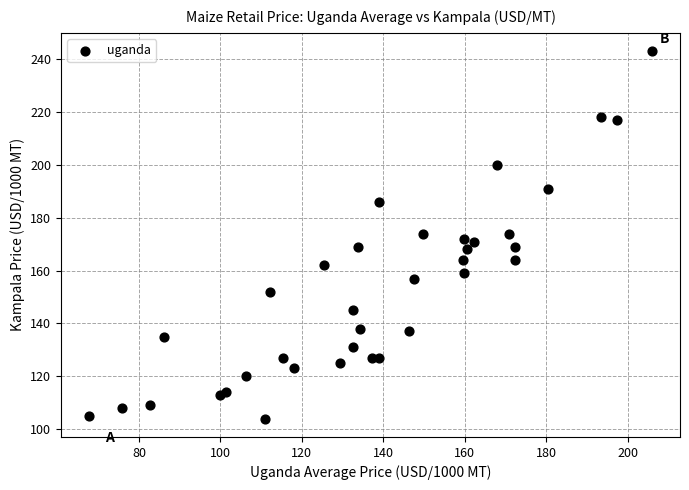

What is the range of Y values (max minus min)?

139